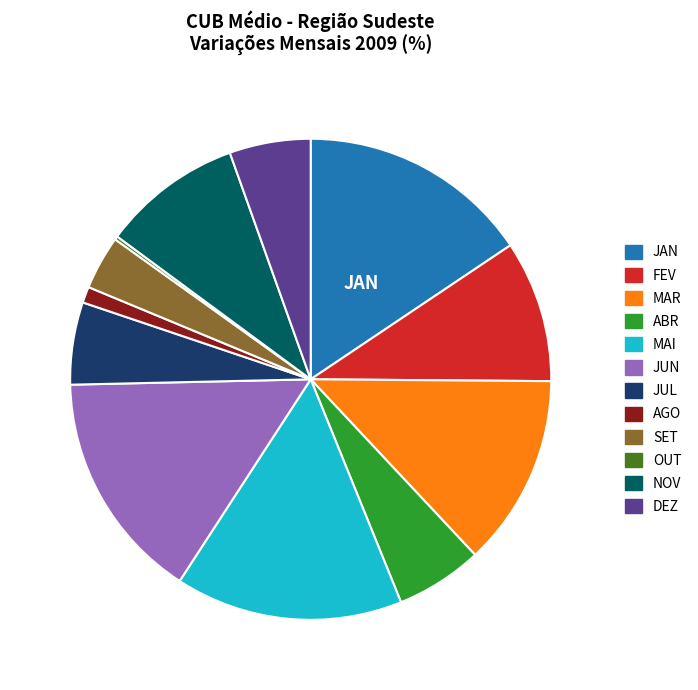

Is there a majority slice in this chart?

No